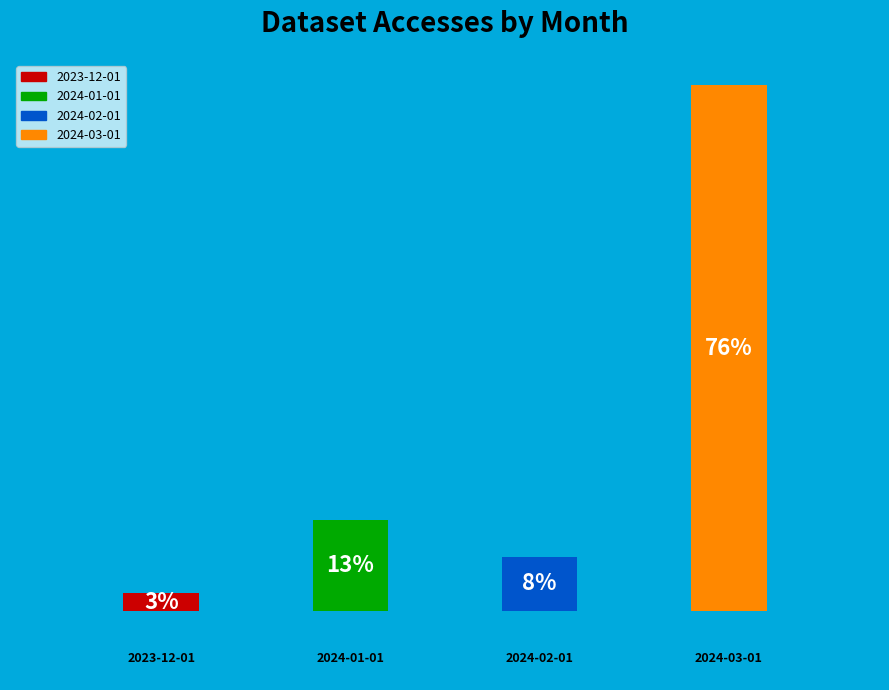

Is it true that 2024-02-01 is 8% of the pie?

True